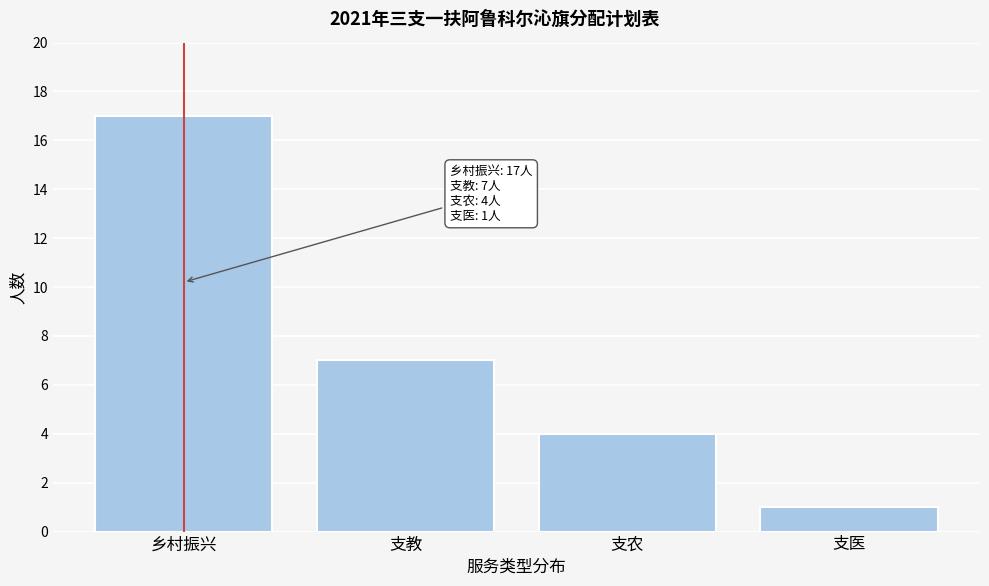

Reading left to right, extract all data points from this chart.

17	7	4	1